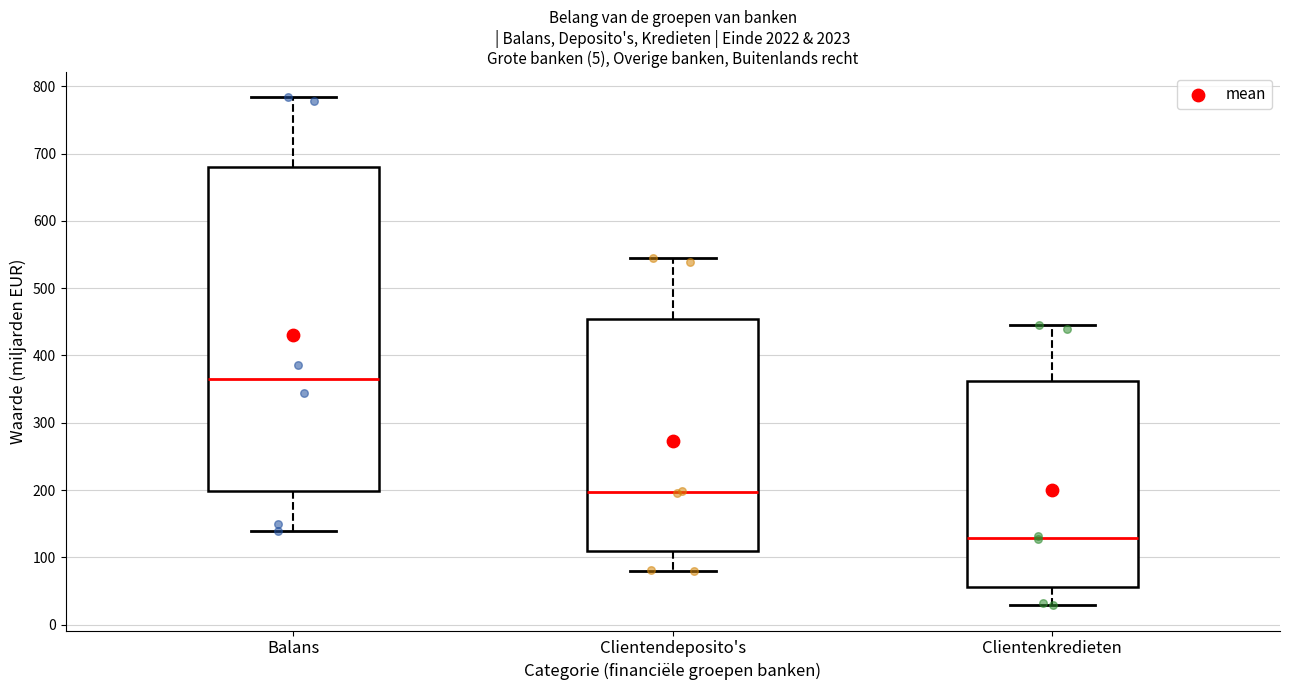

Comparing the boxes themselves (not the whiskers), which one is the tallest?

Balans